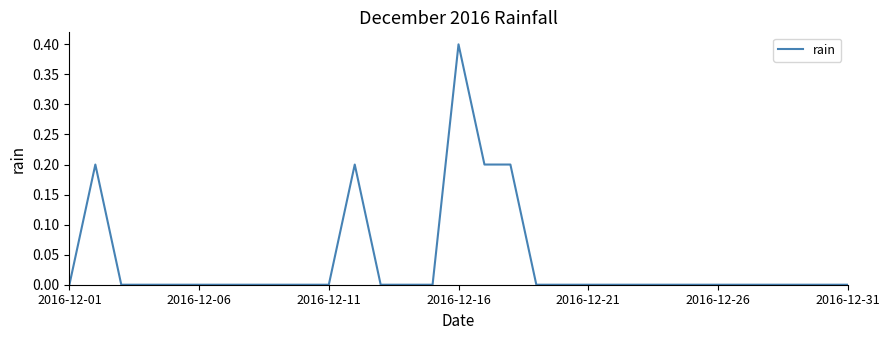

What is the greatest value displayed?

0.4